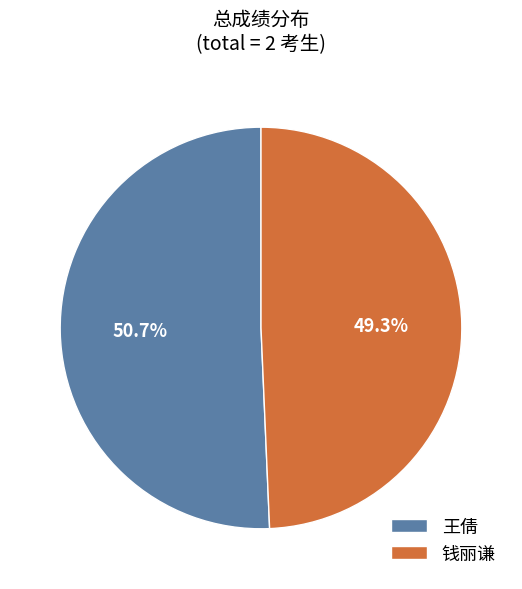

Which slice represents more than half of the pie?

王倩